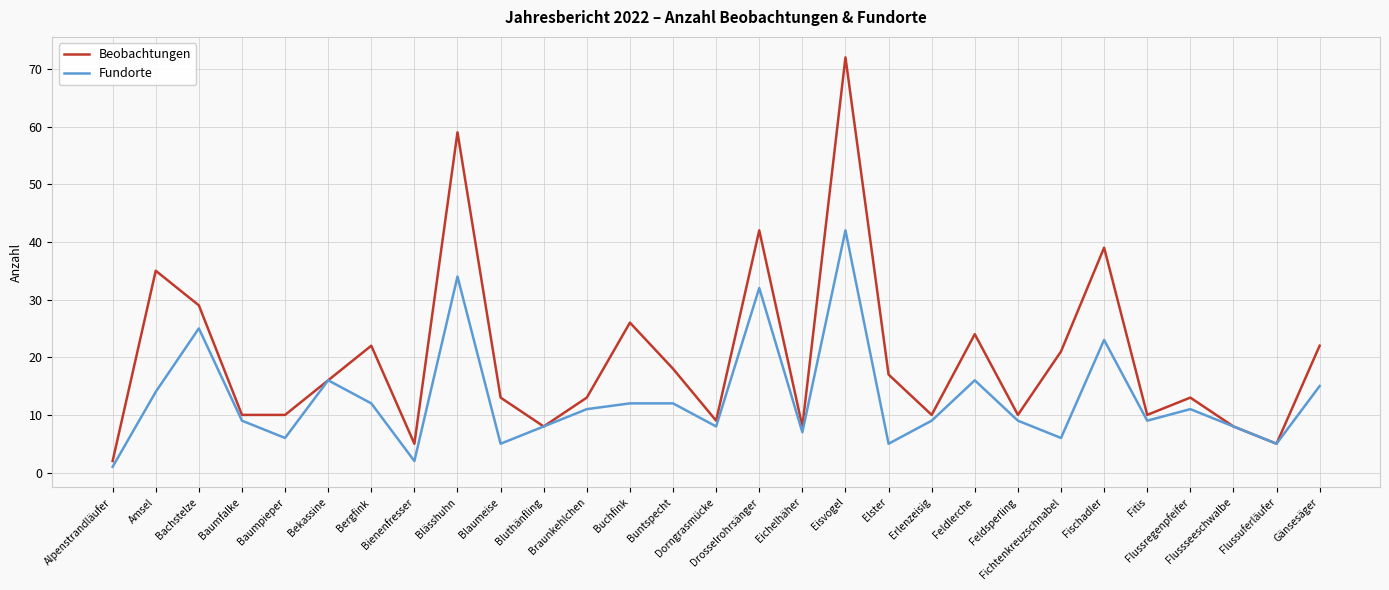

List the series in order of their peak value, highest first.

Beobachtungen, Fundorte